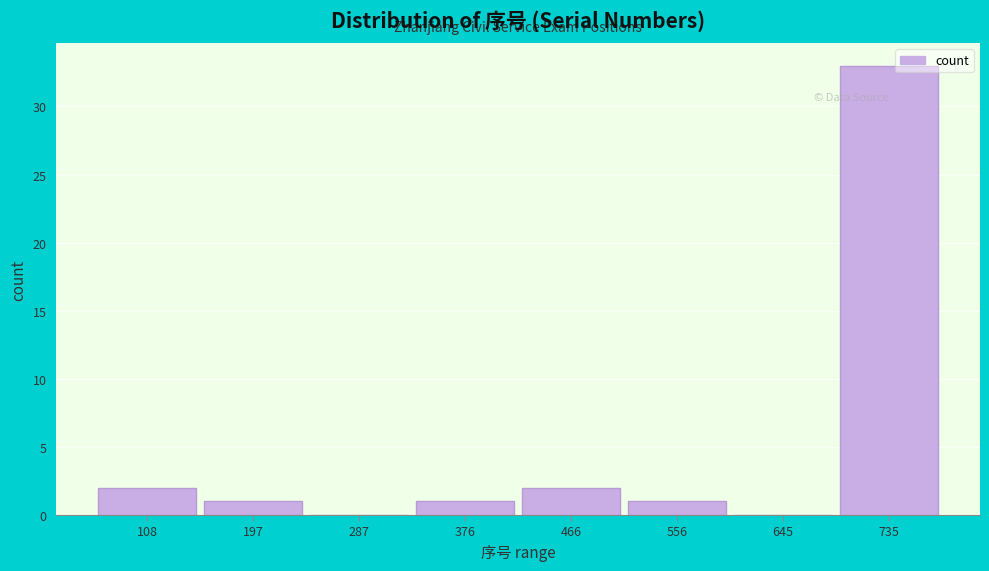

Reading left to right, extract all data points from this chart.

108=2	197=1	287=0	376=1	466=2	556=1	645=0	735=33